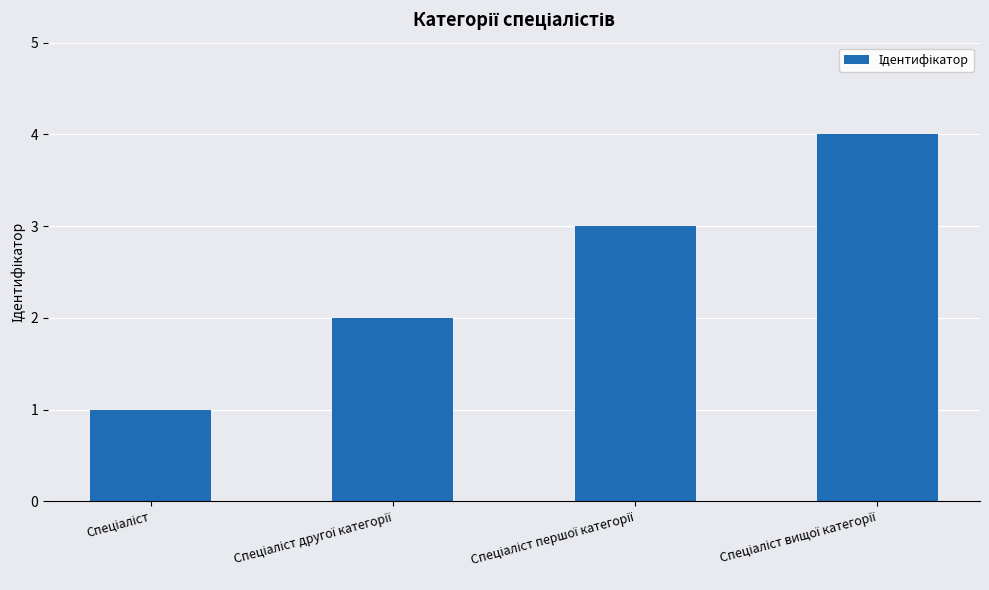

Count the number of data series in this chart.

1